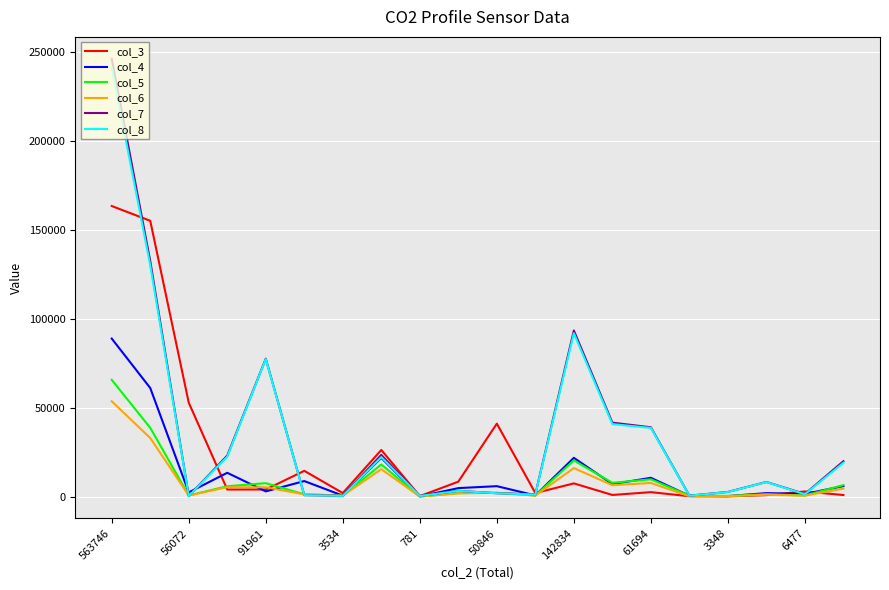

Which series has the largest range (max minus min)?

col_7